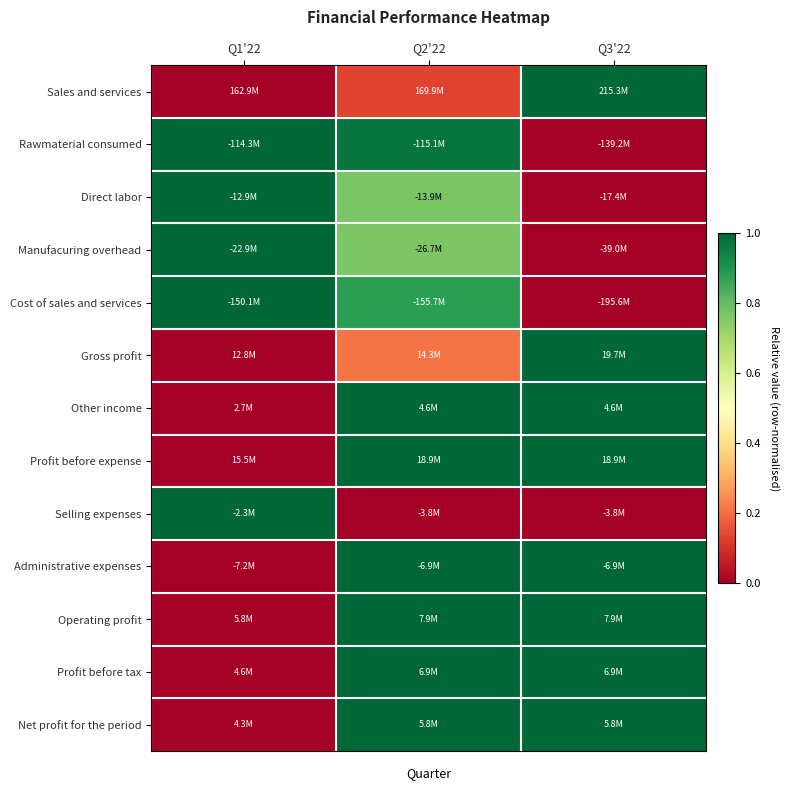

Reading left to right, transcribe all the data shown in this chart.

Sales and services: Q1'22=0.0	Q2'22=0.1	Q3'22=1.0
Rawmaterial consumed: Q1'22=1.0	Q2'22=1.0	Q3'22=0.0
Direct labor: Q1'22=1.0	Q2'22=0.8	Q3'22=0.0
Manufacuring overhead: Q1'22=1.0	Q2'22=0.8	Q3'22=0.0
Cost of sales and services: Q1'22=1.0	Q2'22=0.9	Q3'22=0.0
Gross profit: Q1'22=0.0	Q2'22=0.2	Q3'22=1.0
Other income: Q1'22=0.0	Q2'22=1.0	Q3'22=1.0
Profit before expense: Q1'22=0.0	Q2'22=1.0	Q3'22=1.0
Selling expenses: Q1'22=1.0	Q2'22=0.0	Q3'22=0.0
Administrative expenses: Q1'22=0.0	Q2'22=1.0	Q3'22=1.0
Operating profit: Q1'22=0.0	Q2'22=1.0	Q3'22=1.0
Profit before tax: Q1'22=0.0	Q2'22=1.0	Q3'22=1.0
Net profit for the period: Q1'22=0.0	Q2'22=1.0	Q3'22=1.0